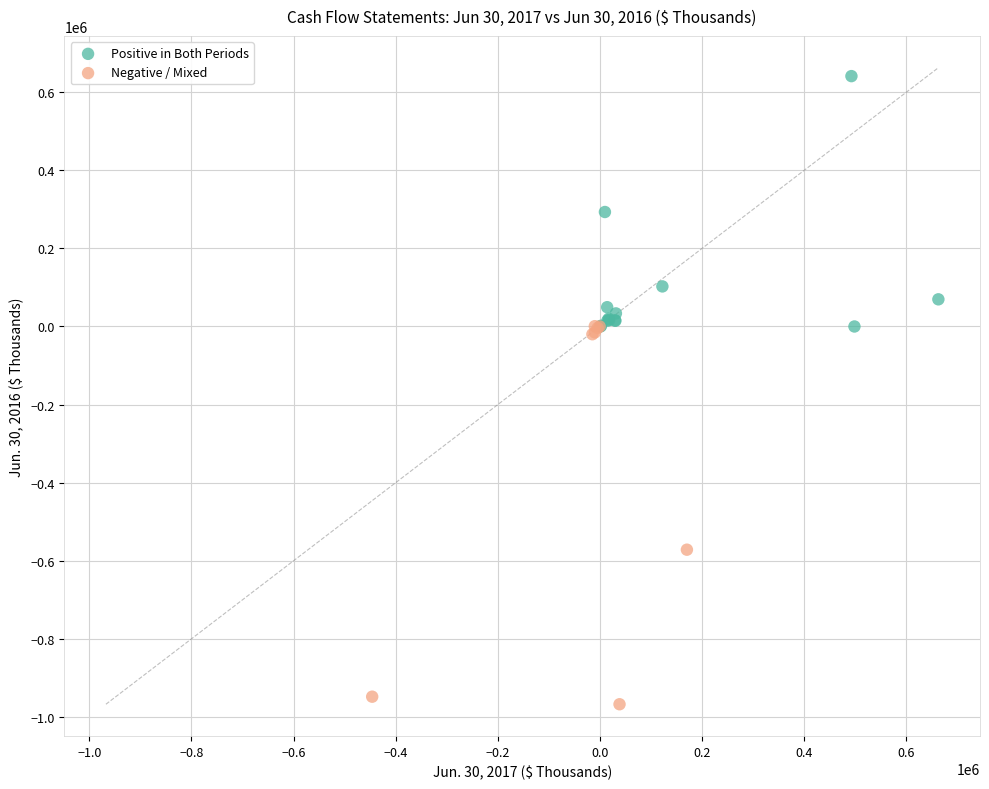

Which series has the widest spread of Y values?

Negative / Mixed